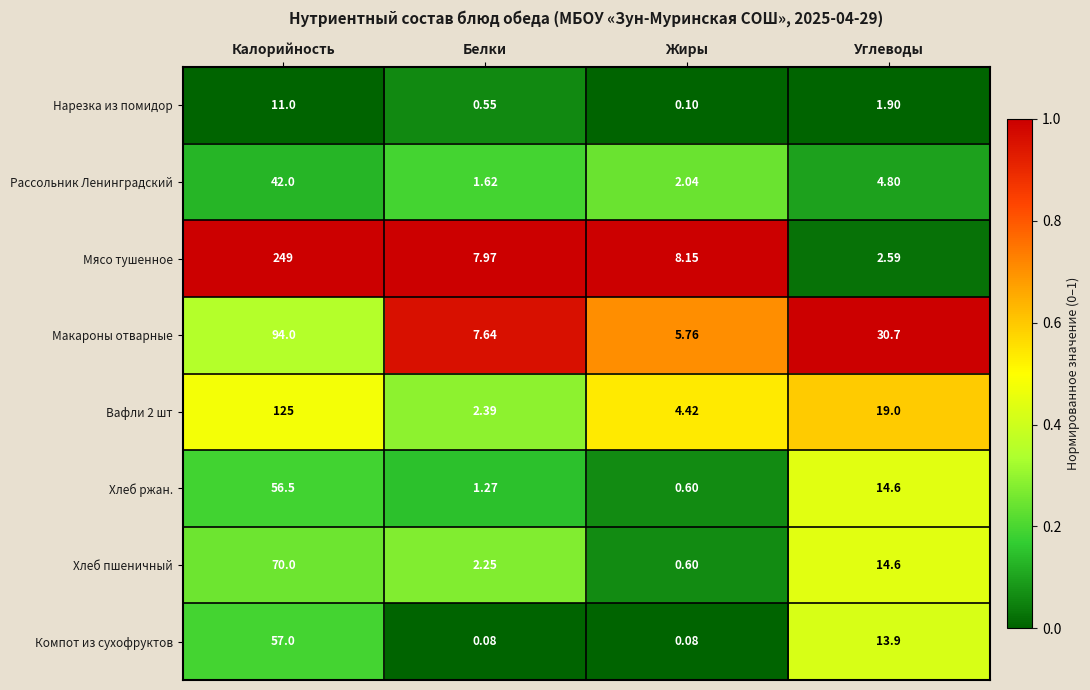

Where does the Вафли 2 шт series first go above 19?

Калорийность